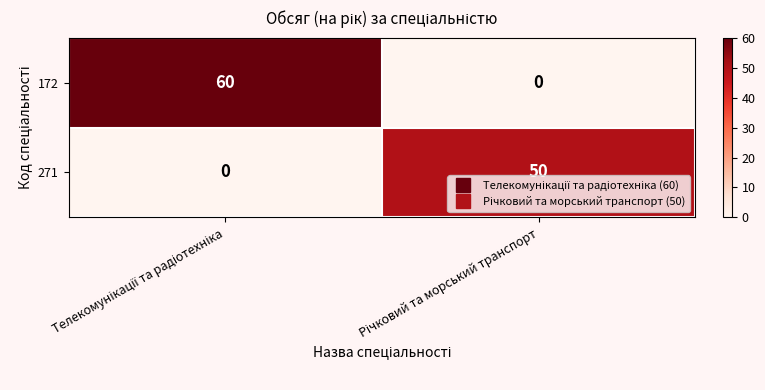

Reading right to left, transcribe all the data shown in this chart.

172: 0	60
271: 50	0